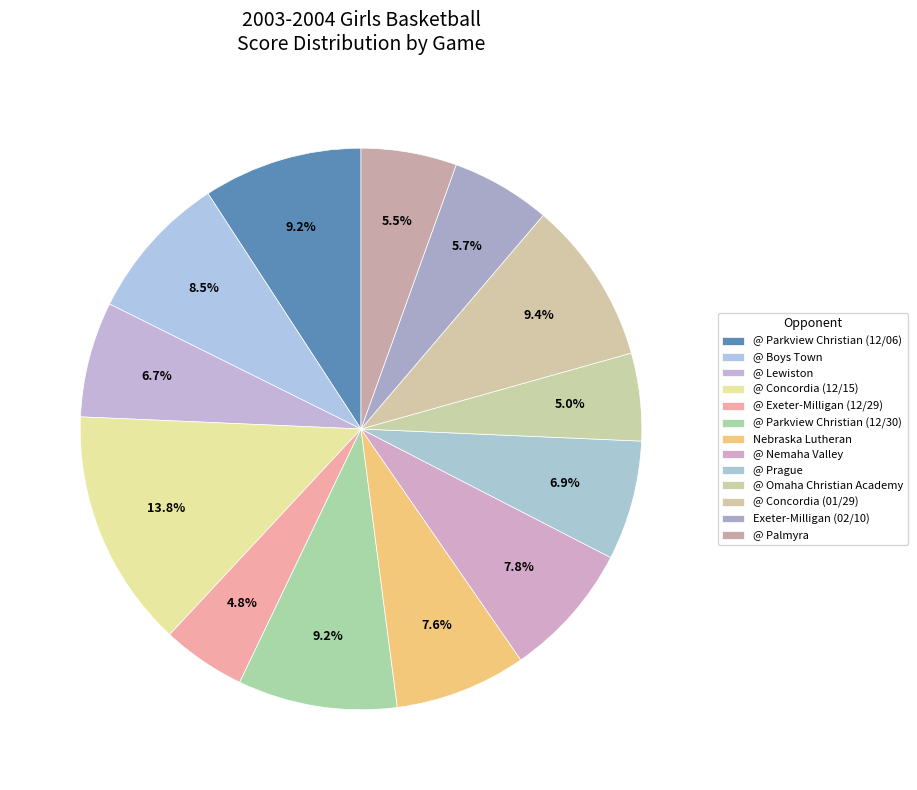

Does @ Prague represent more than half of the total?

No